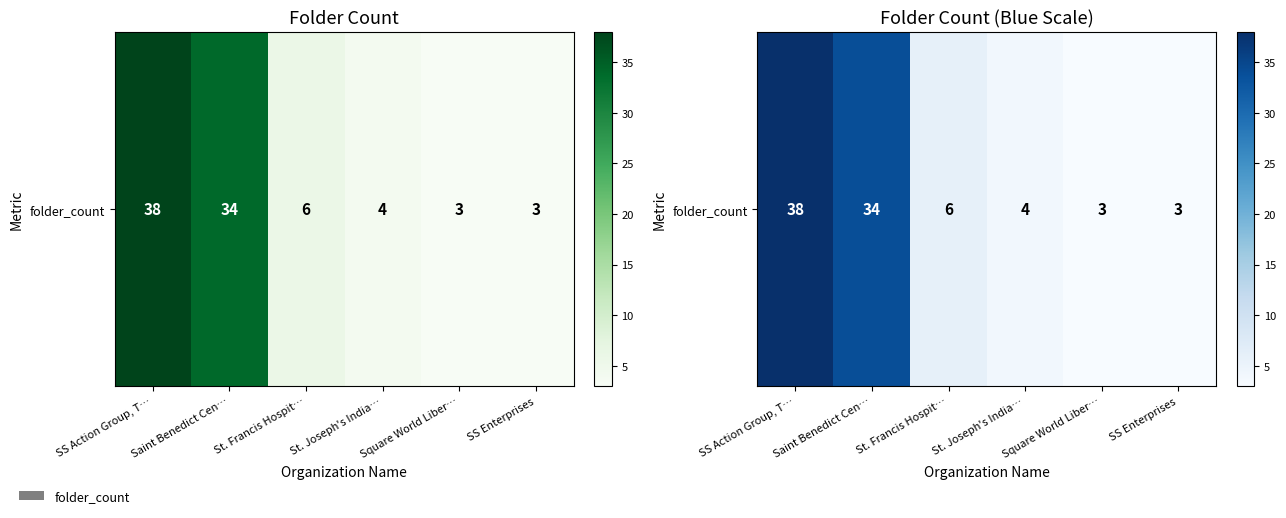

Reading left to right, what are all the values shown in this chart?

38	34	6	4	3	3